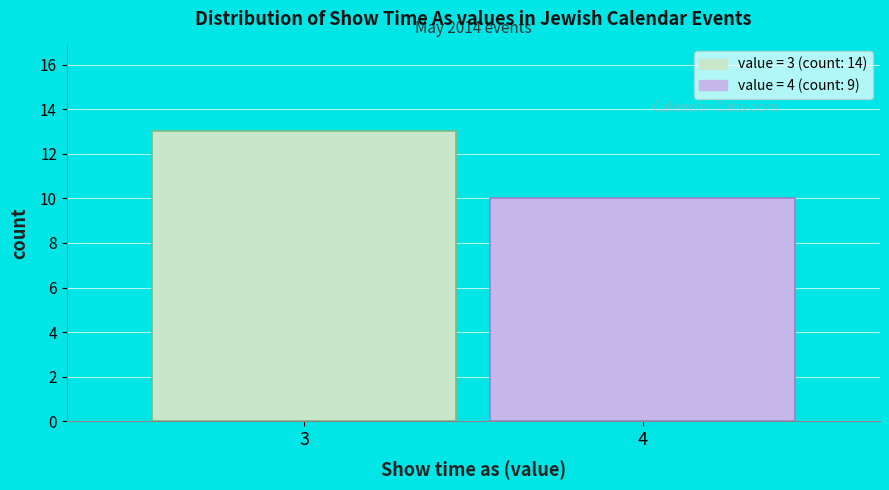

Reading right to left, what are all the values shown in this chart?

4=10	3=13